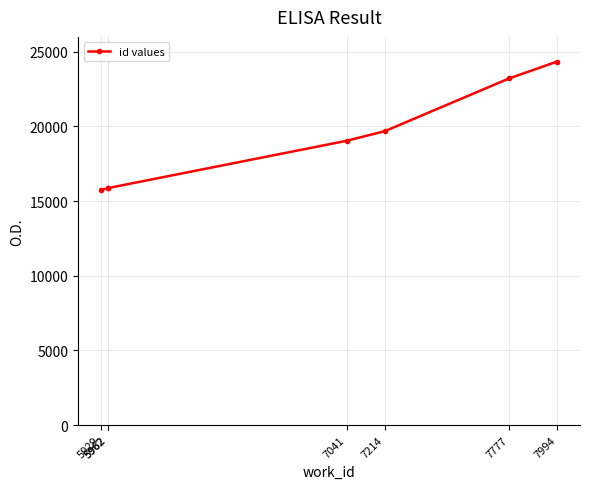

Reading right to left, what are all the values shown in this chart?

24348	23221	19685	19041	15875	15861	15759